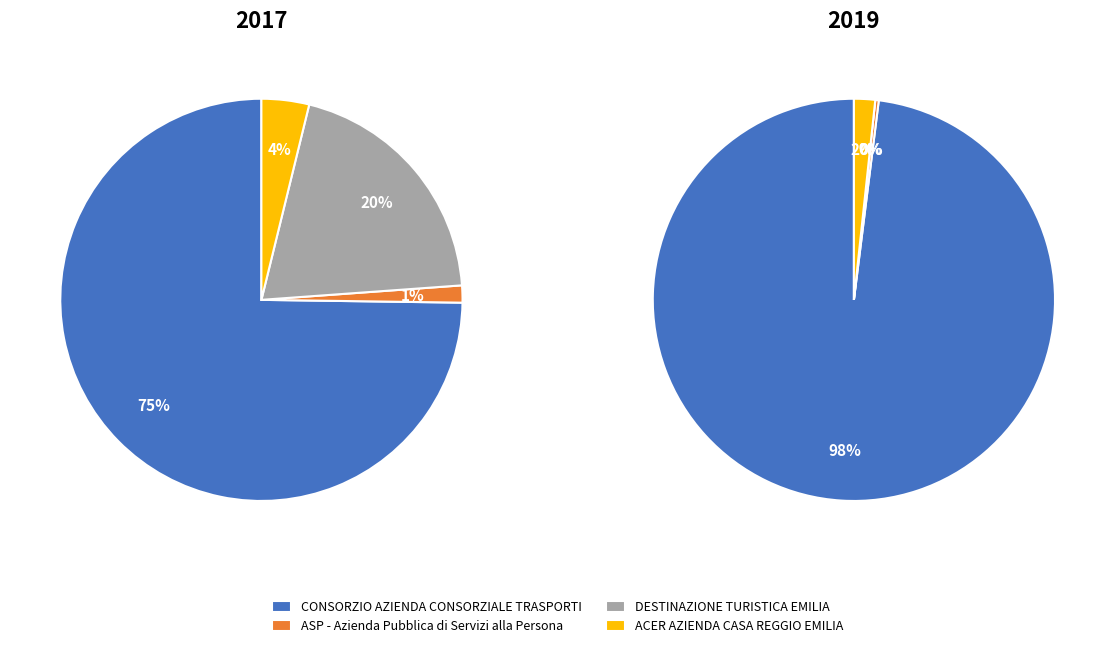

Combined, do CONSORZIO AZIENDA
CONSORZIALE TRASPORTI and ACER AZIENDA CASA
REGGIO EMILIA account for over 50%?

Yes